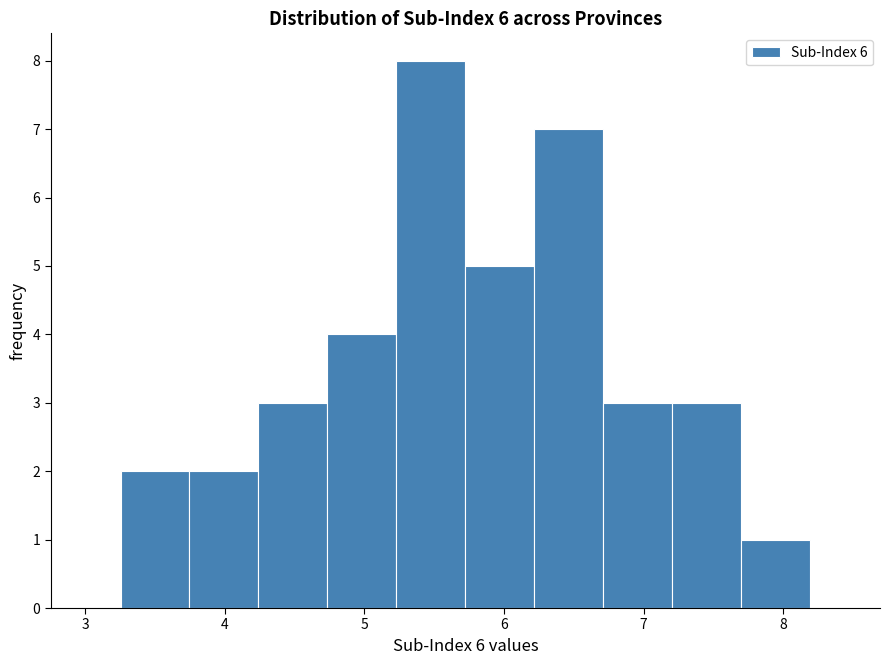

Over which range of the x-axis is the bar tallest?

5.2 to 5.7